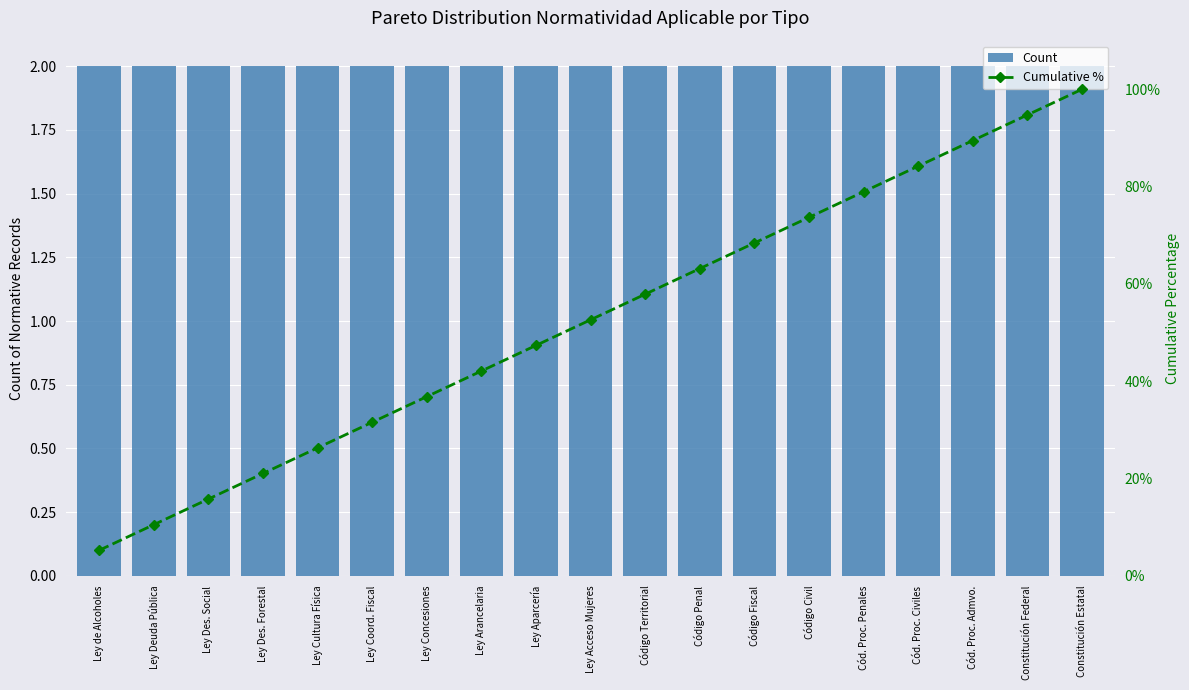

What is the total value across all series at Ley Concesiones?

38.8